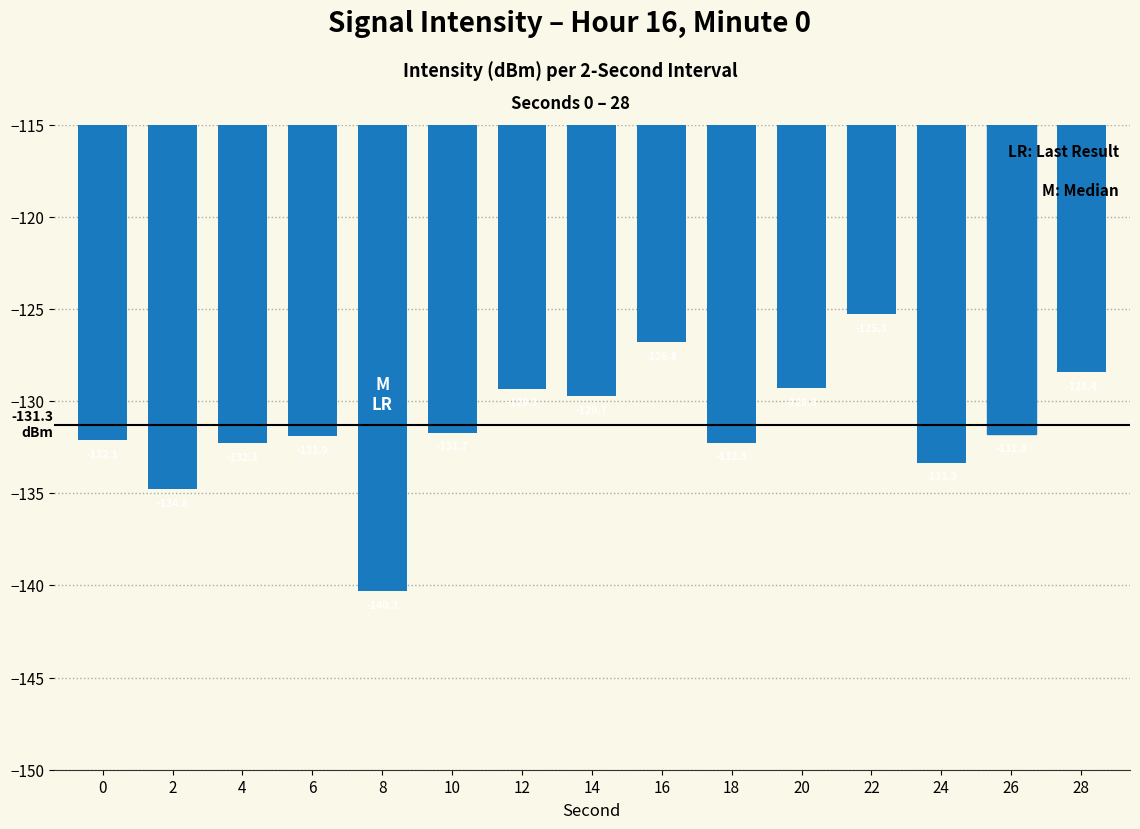

What is the value of the 5th bar from the left?

-140.3